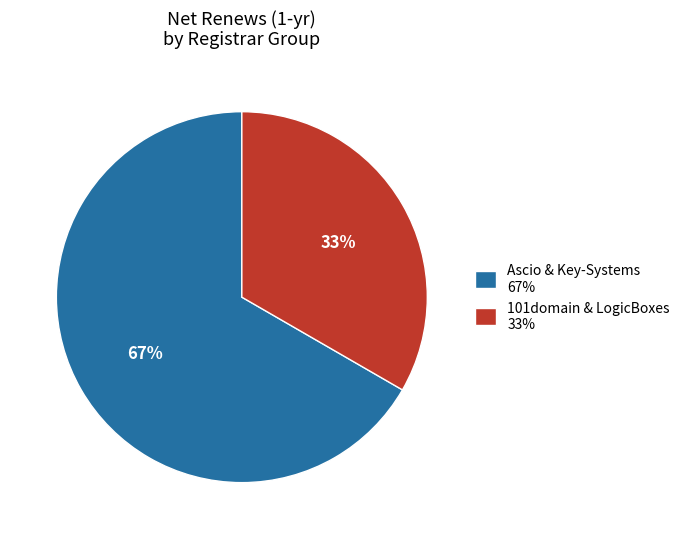

What is the majority slice?

Ascio & Key-Systems 67%